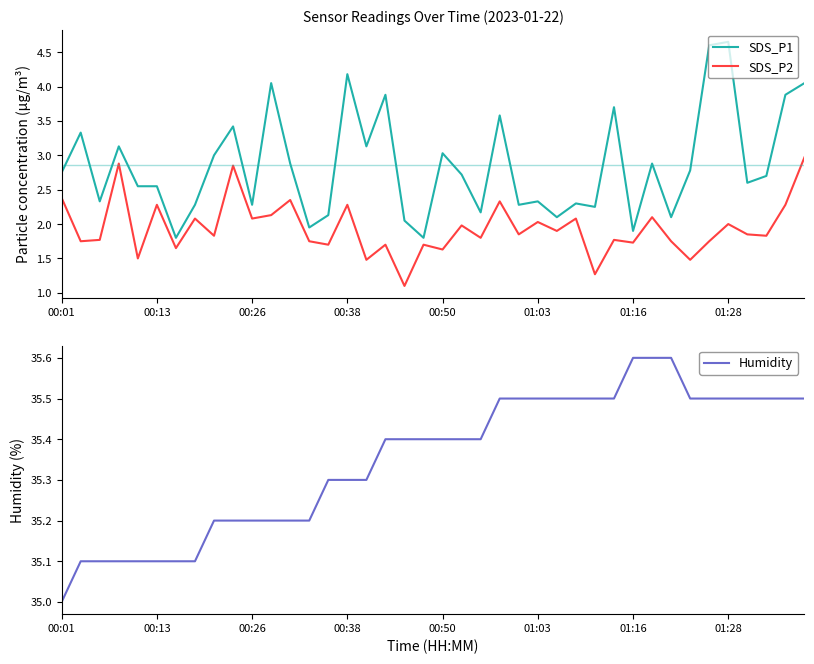

How many categories are shown in the chart?

40